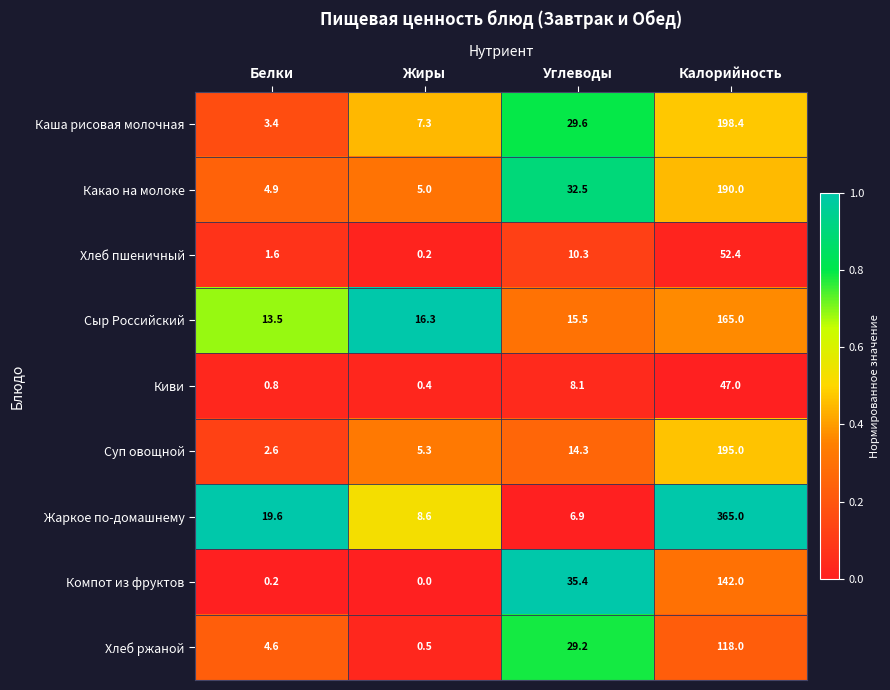

The Хлеб ржаной series shows 6.1 at Белки. True or false?

False